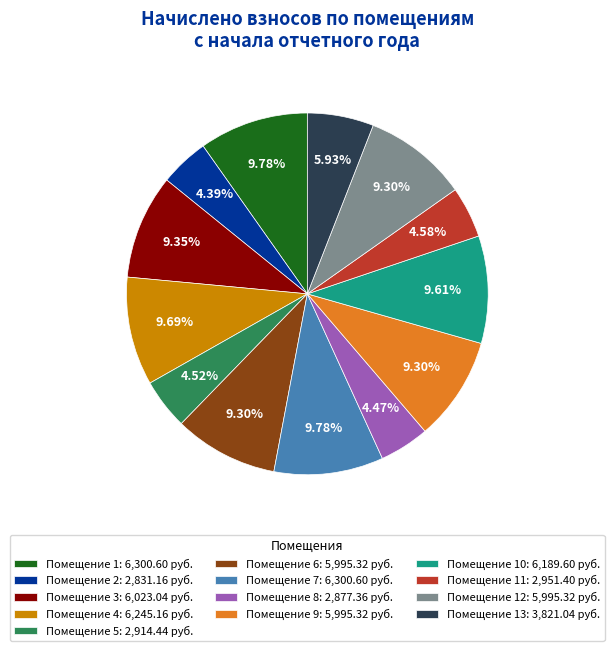

Approximately how many times larger is the value at Помещение 1: 6,300.60 руб. compared to Помещение 3: 6,023.04 руб.?

1.0